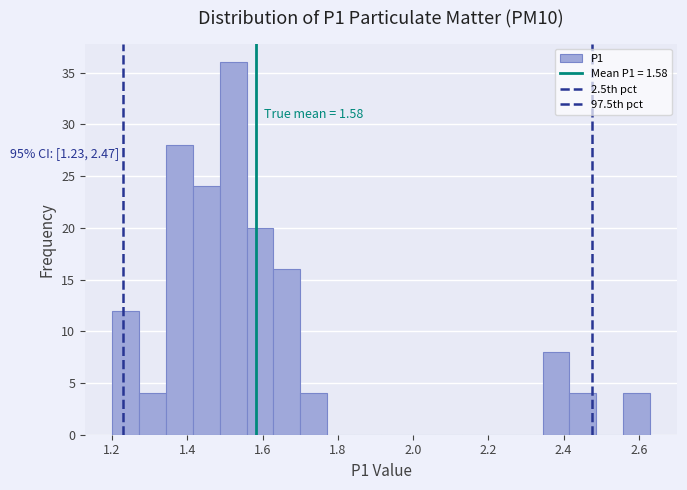

Read against the x-axis, roughly where is the centre of the tallest bar?

1.52